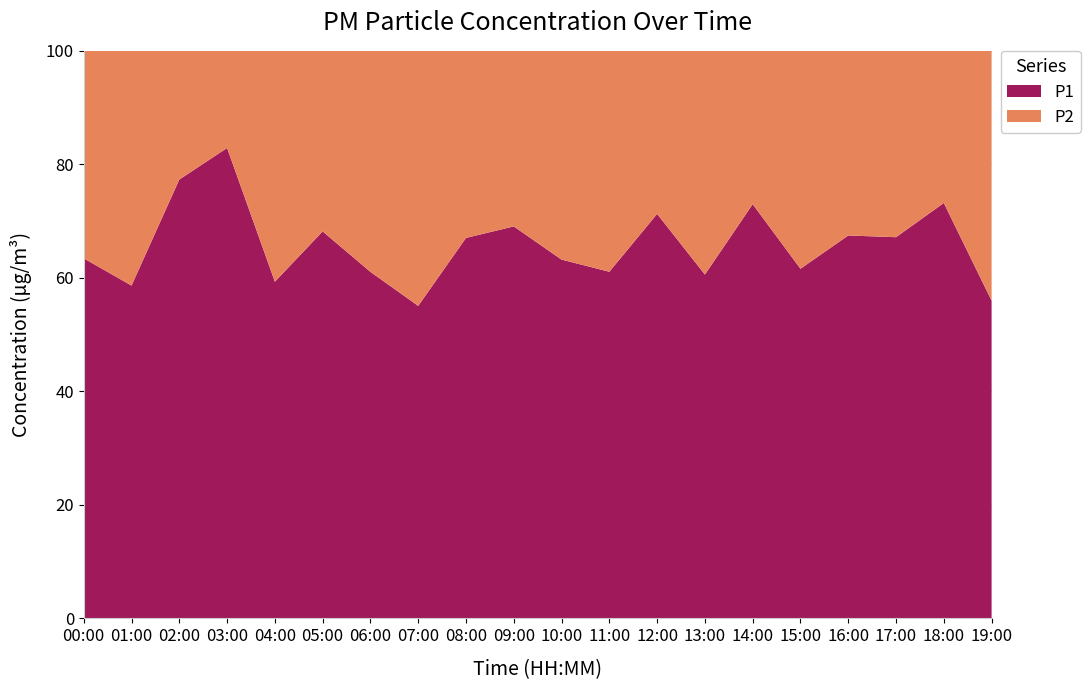

Reading left to right, list all the values displayed in this chart.

P1: 5.5	6.4	10.7	16.0	3.5	8.7	5.0	3.1	6.0	4.1	7.3	3.0	5.8	3.9	9.1	3.5	7.3	4.5	10.7	2.7
P2: 3.2	4.5	3.1	3.3	2.4	4.0	3.2	2.5	3.0	1.9	4.2	1.9	2.3	2.5	3.4	2.2	3.5	2.2	3.9	2.1